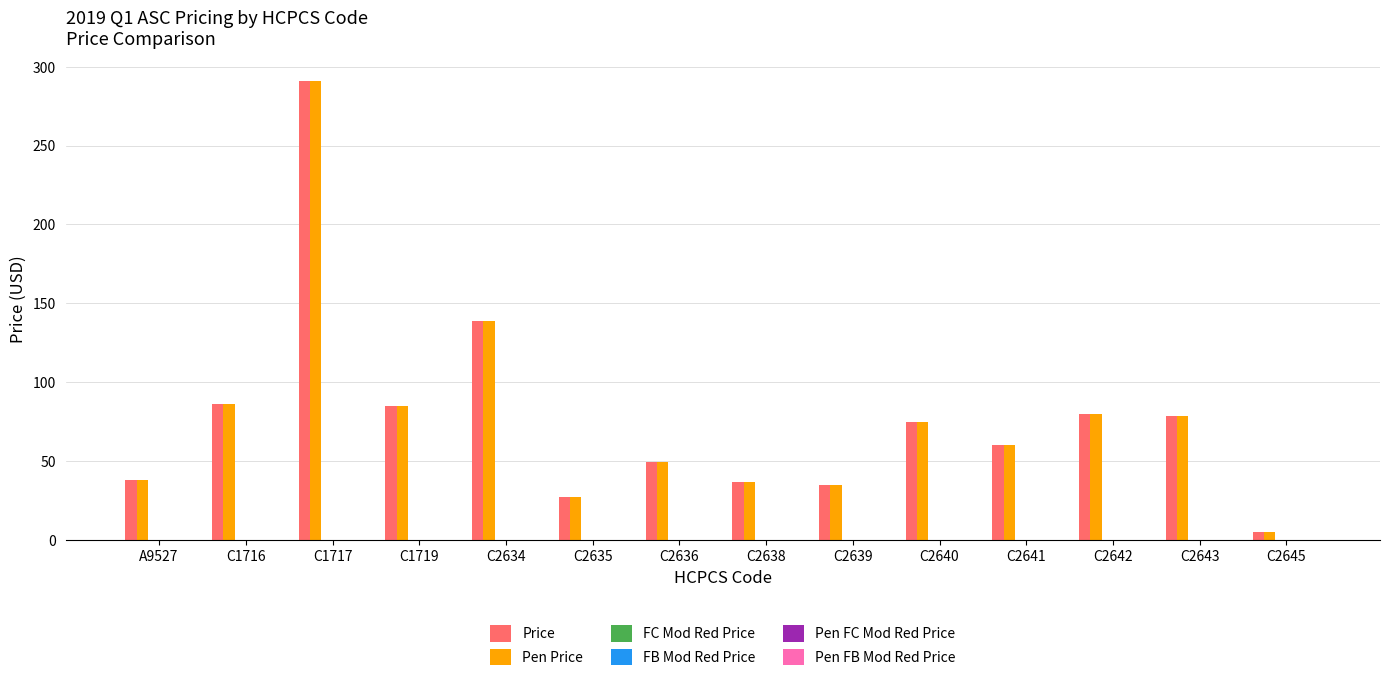

Reading right to left, list all the values displayed in this chart.

Price: 4.7	78.4	79.9	60.1	74.7	35.0	36.4	49.3	27.1	138.6	84.9	290.8	86.3	37.9
Pen Price: 4.7	78.4	79.9	60.1	74.7	35.0	36.4	49.3	27.1	138.6	84.9	290.8	86.3	37.9